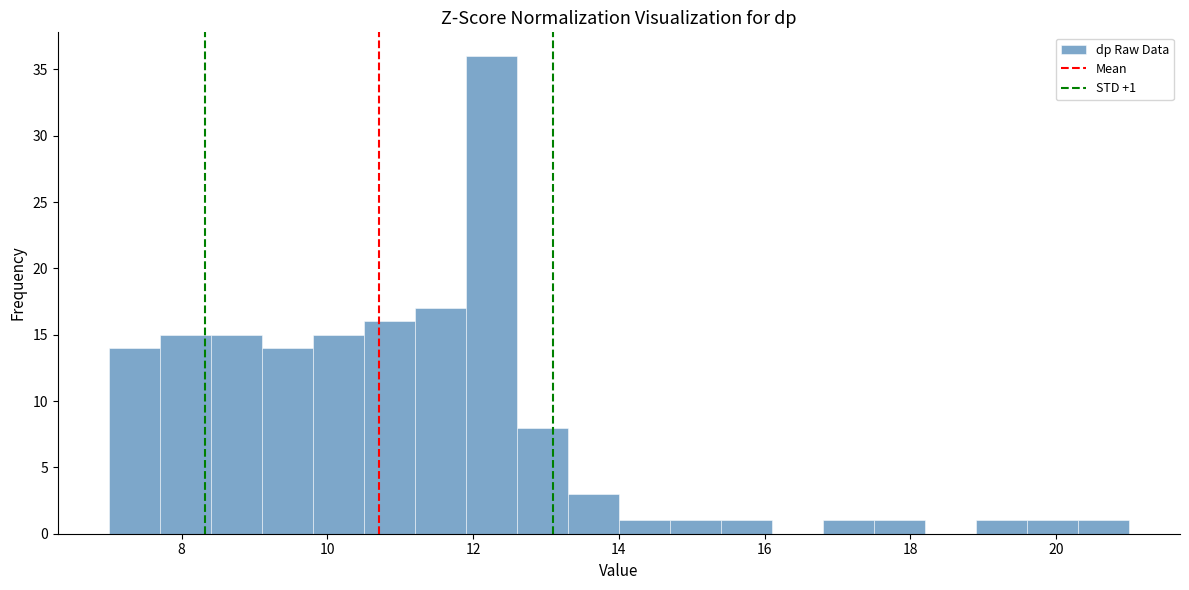

Read against the x-axis, roughly where is the centre of the tallest bar?

12.2